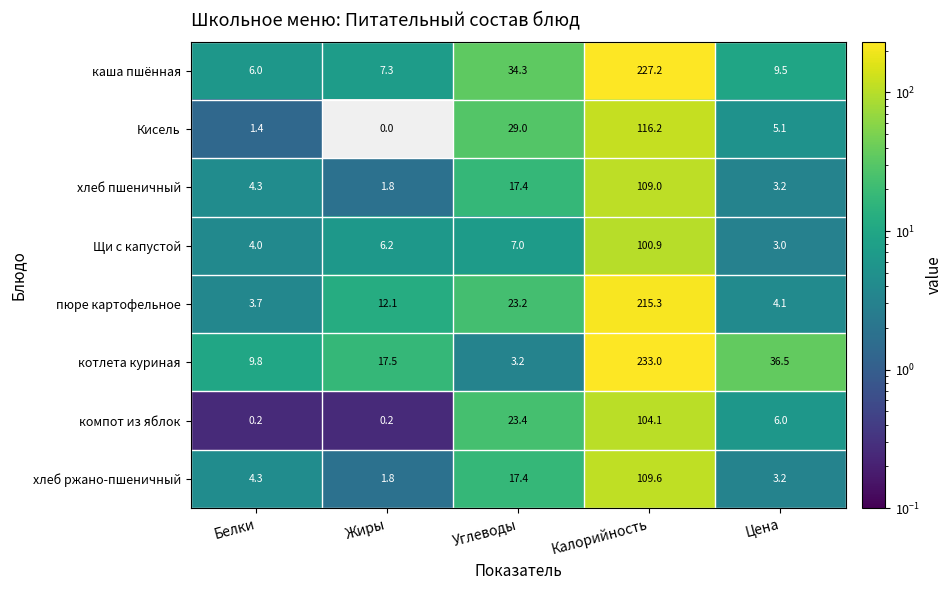

The value of Кисель at Углеводы is 29.0. True or false?

True